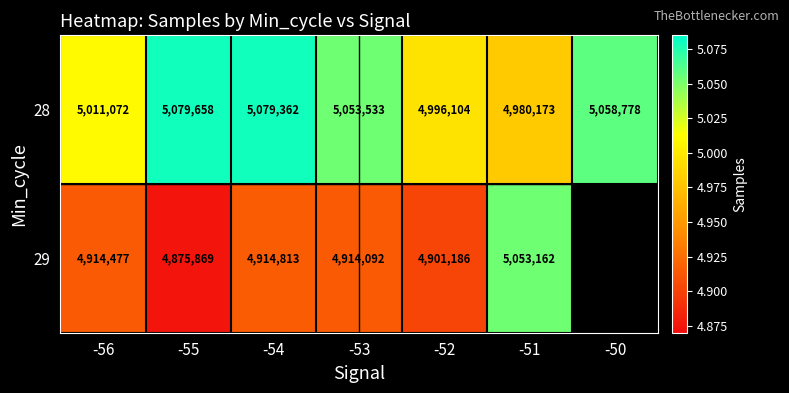

At how many categories does at least one series exceed 3618005?

7